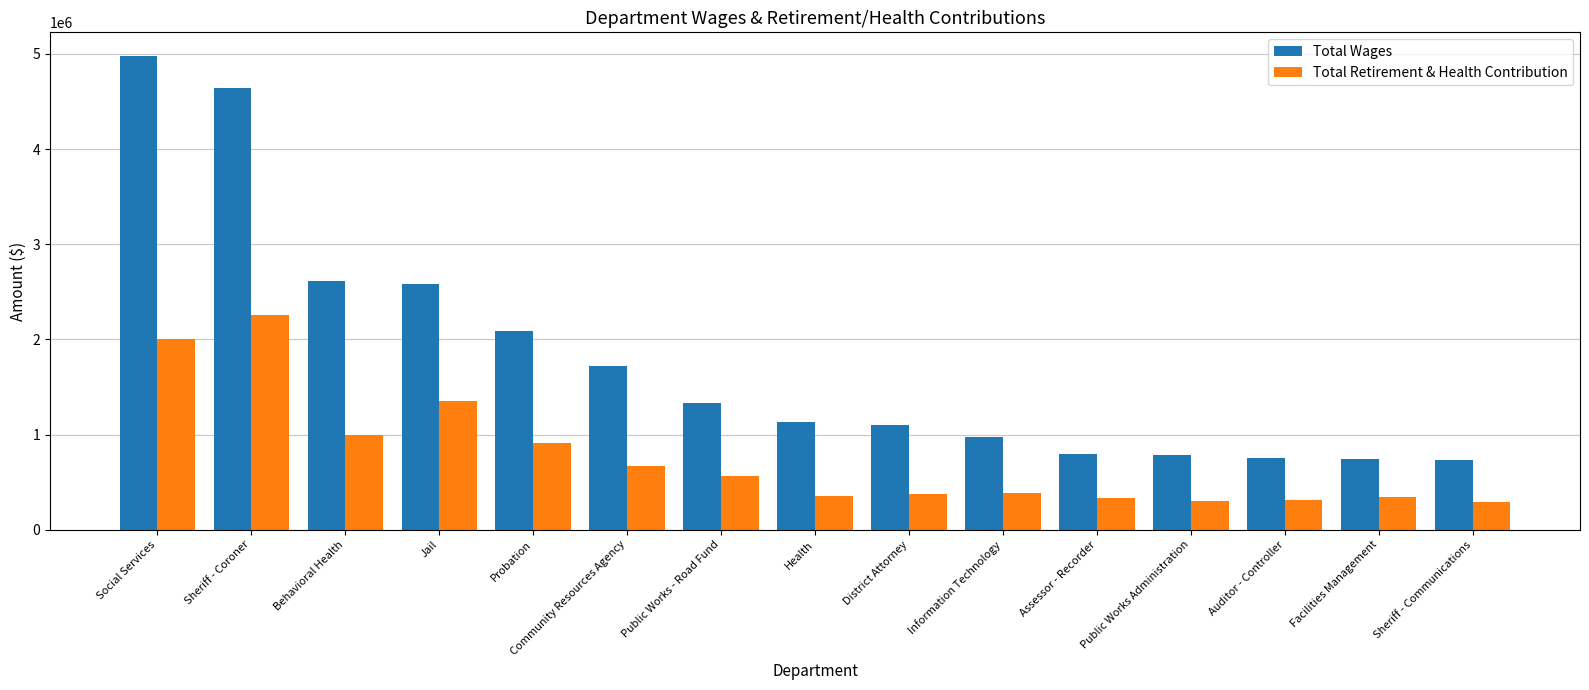

List the series in order of their overall mean, highest first.

Total Wages, Total Retirement & Health Contribution